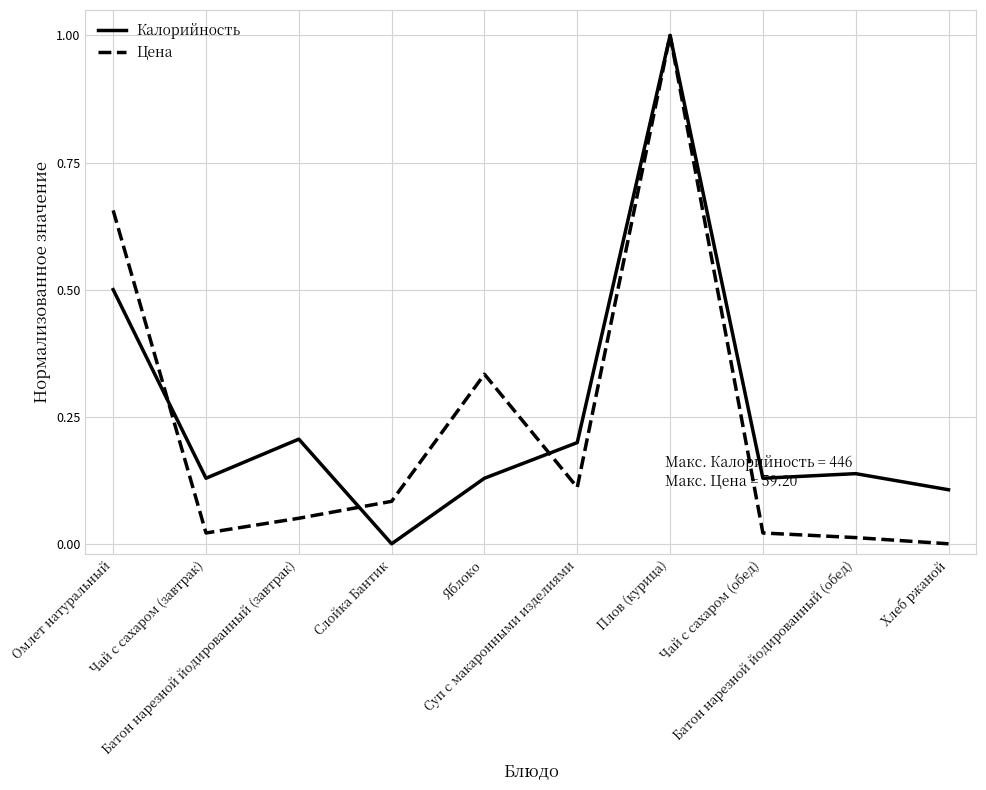

What is the highest value of the Цена series?

1.0